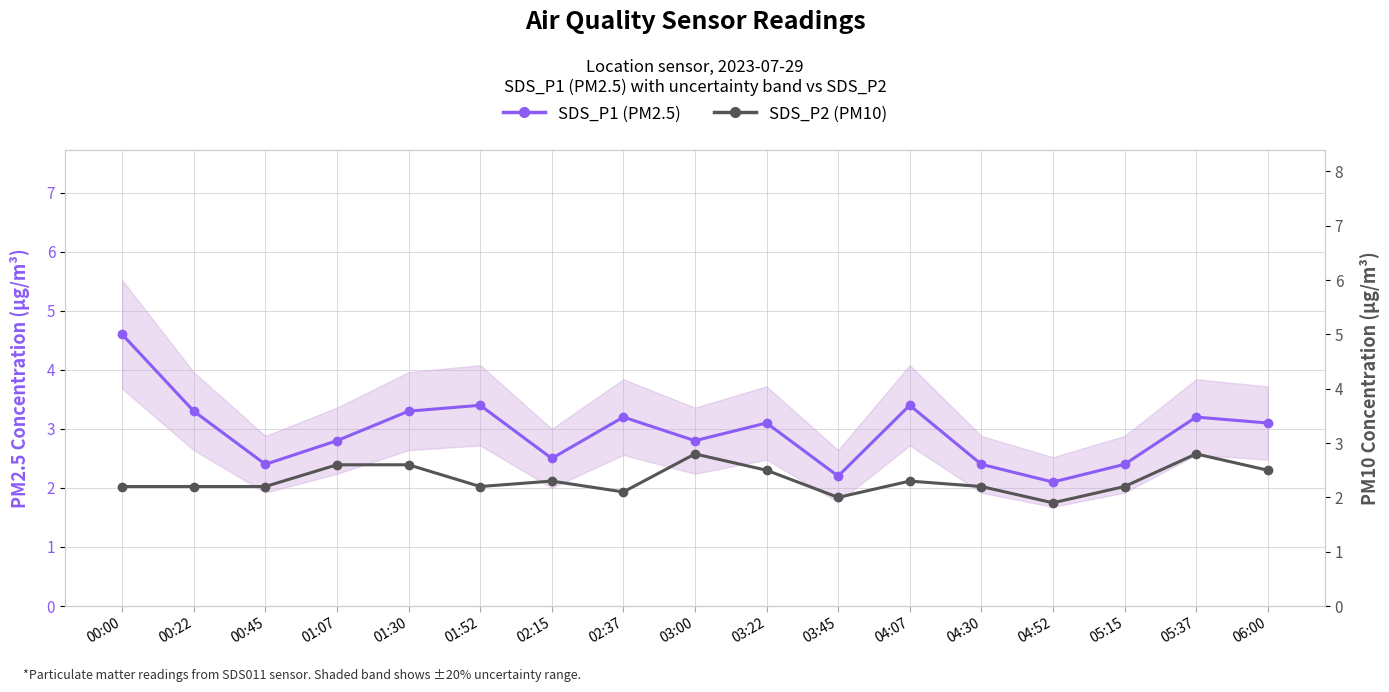

What is the average value of the SDS_P1 (PM2.5) series?

3.0